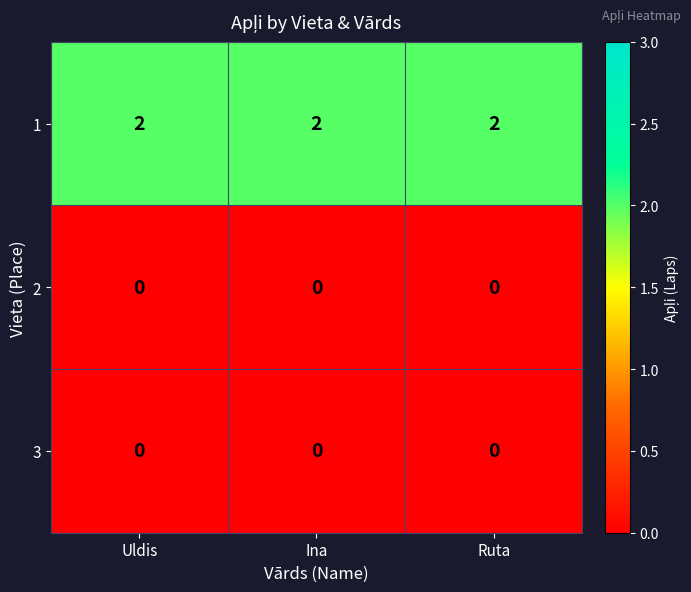

The value of 1 at Ruta is 0. True or false?

False